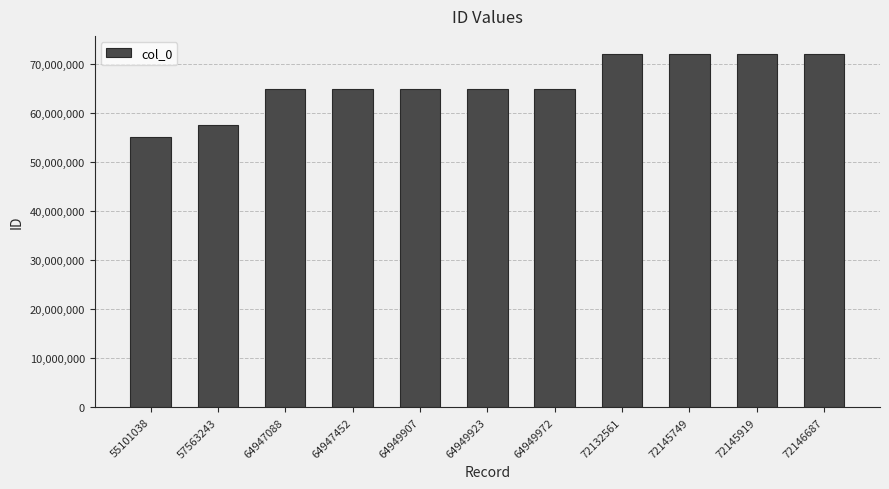

How many bars are there in total?

11